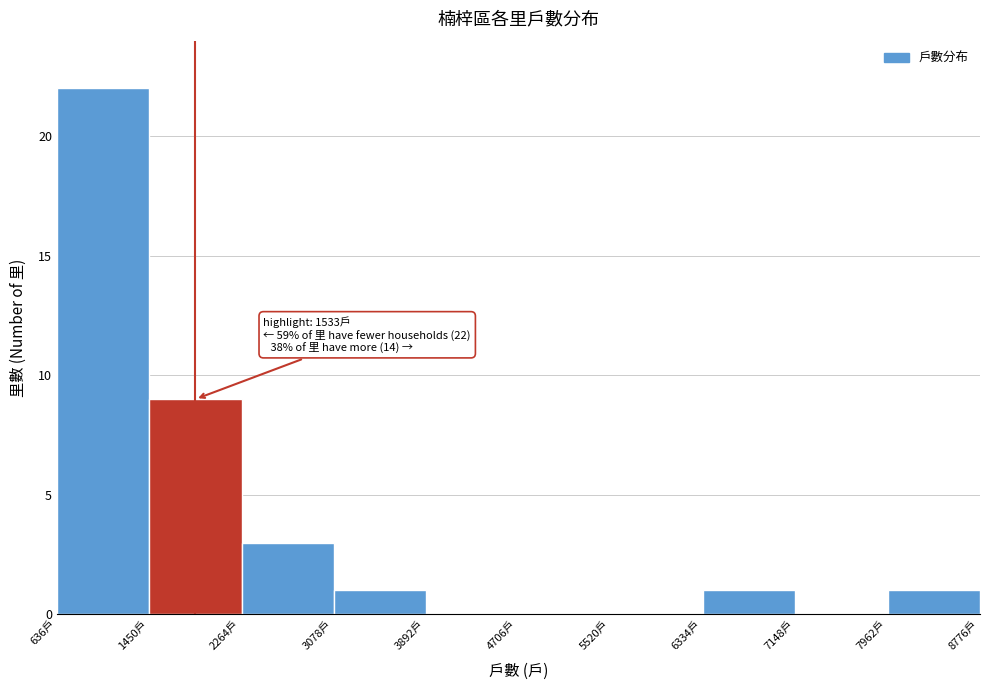

Which range on the x-axis has the tallest bar?

600 to 1500